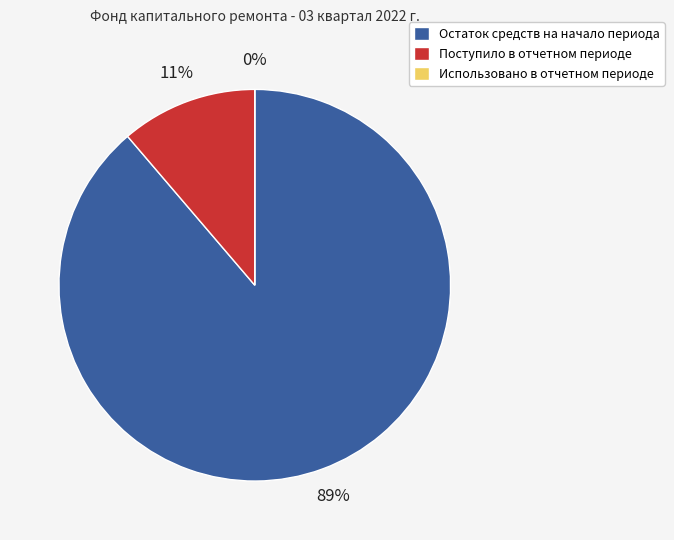

Is Поступило в отчетном периоде the majority of the pie?

No